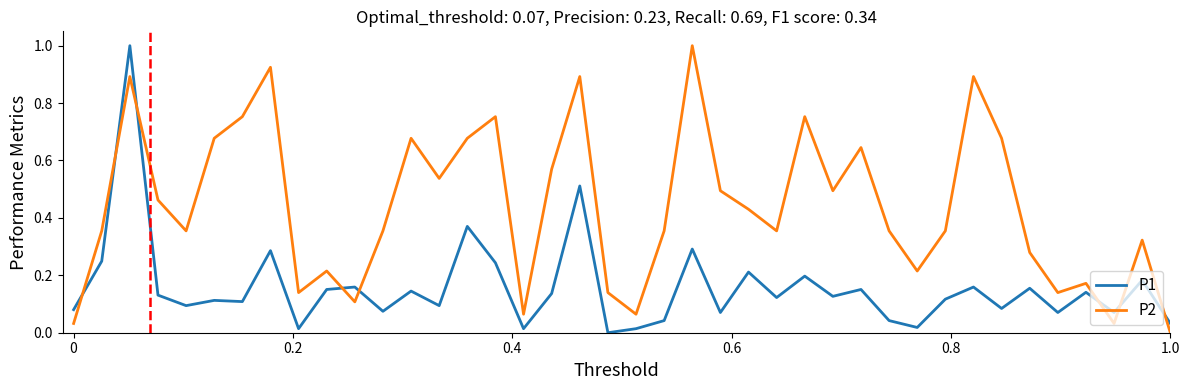

What is the maximum value for P2?

1.0